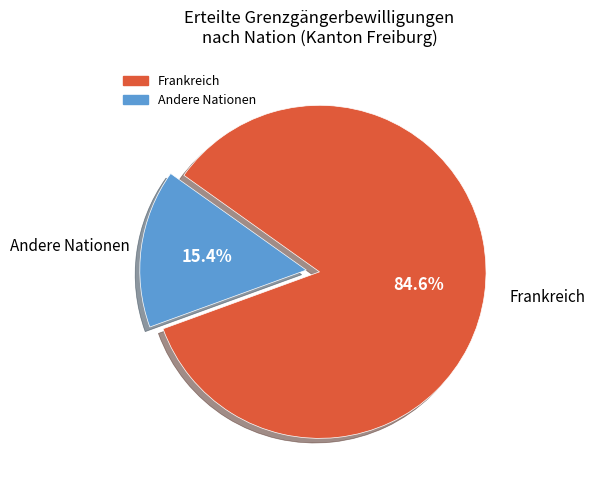

How many segments does this pie chart have?

2